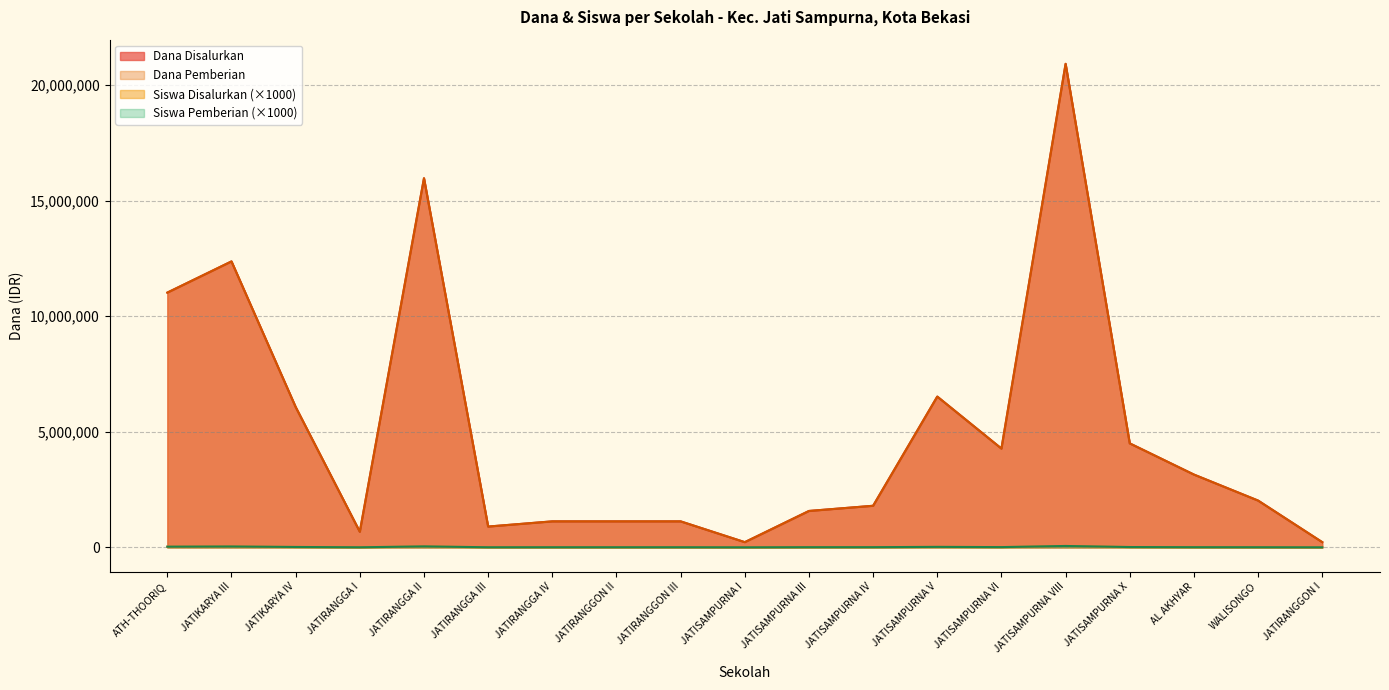

At which category does Dana Disalurkan reach its first local peak?

JATIKARYA III